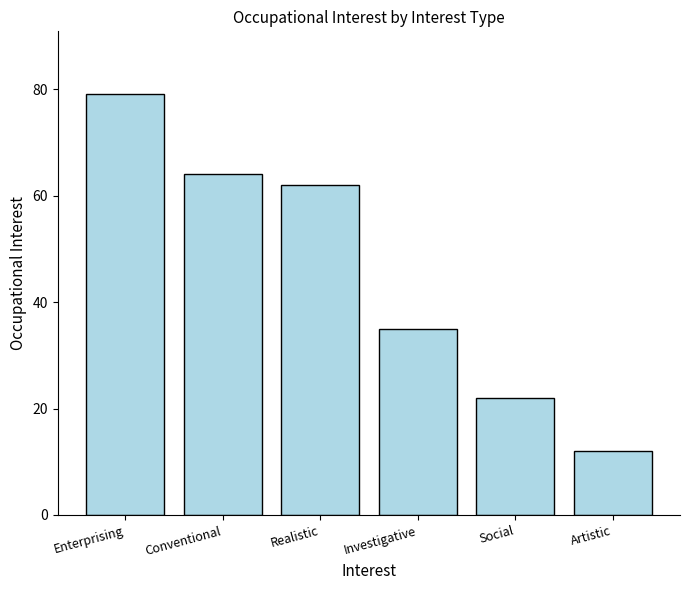

List the labels in order of value, smallest first.

Artistic, Social, Investigative, Realistic, Conventional, Enterprising